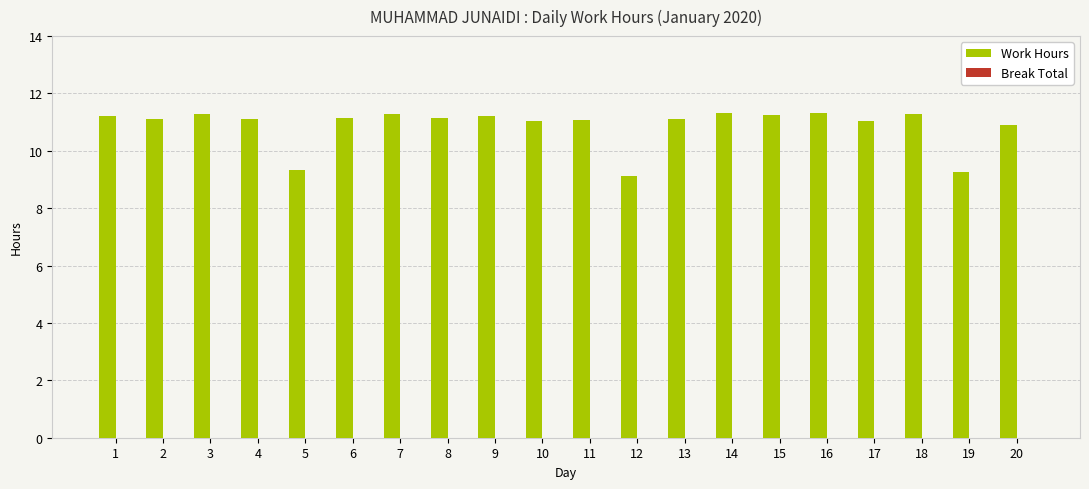

What is the ratio of the value at 10 to the value at 2?

1.0